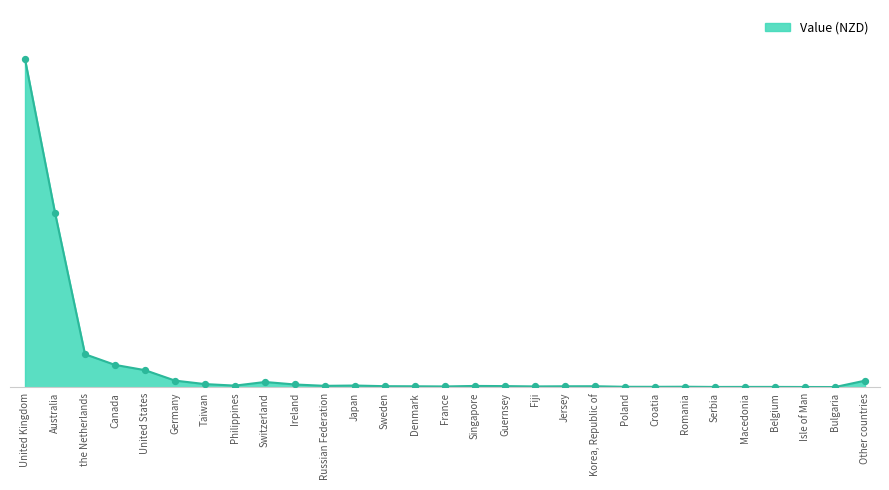

What is the change in value from Switzerland to France?

-4152468